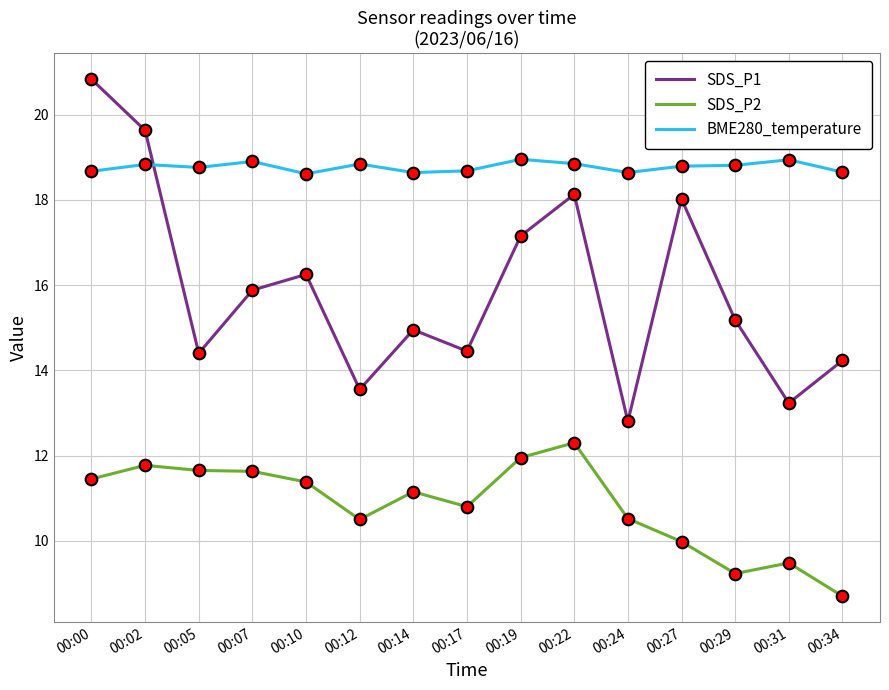

What is the difference between the highest and lowest values at 00:17?

7.9